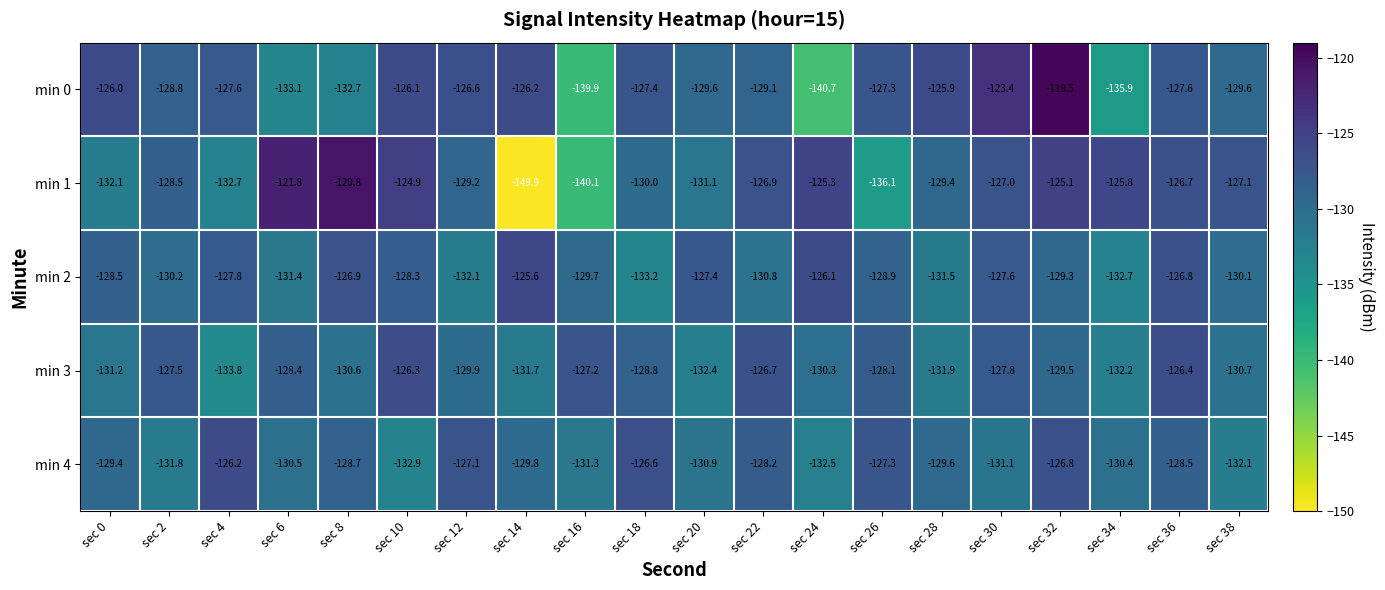

What is the spread (max minus min) of values at sec 20?

5.0